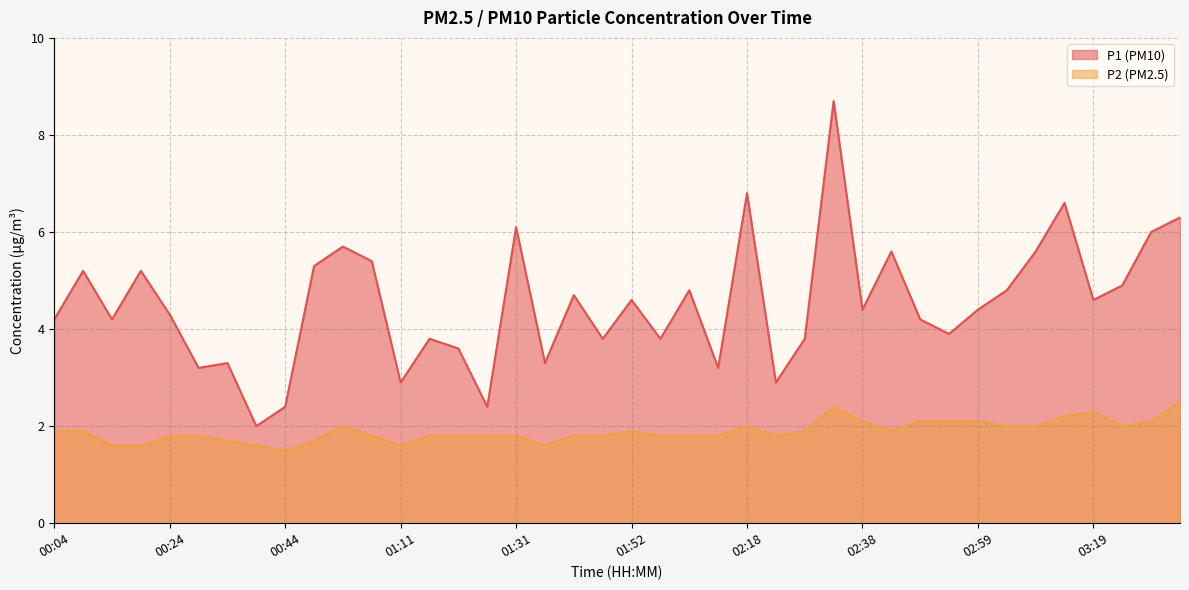

How many lines are shown in the chart?

2